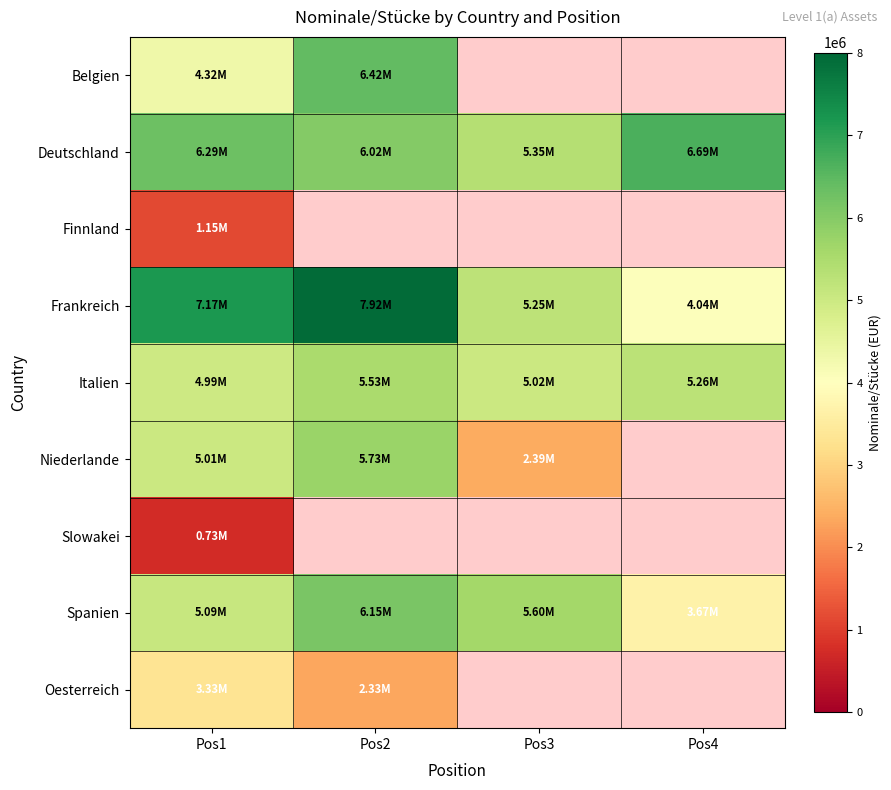

What is the smallest value displayed?

727000.0